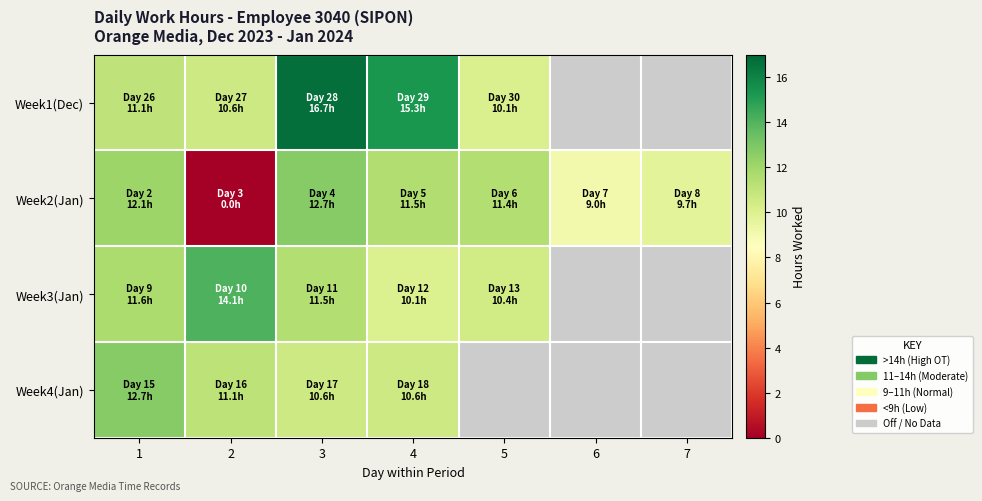

Which category has the lowest value in the Week2(Jan) series?

2